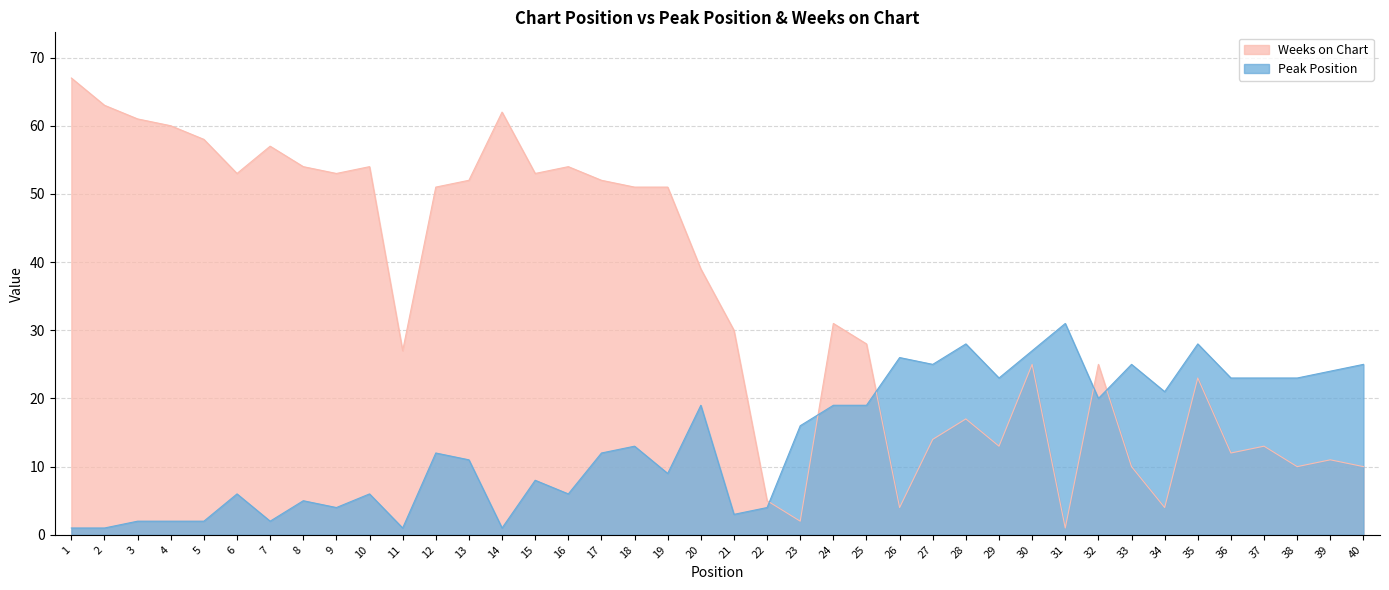

True or false: Weeks on Chart has a value of 17 at 40.

False